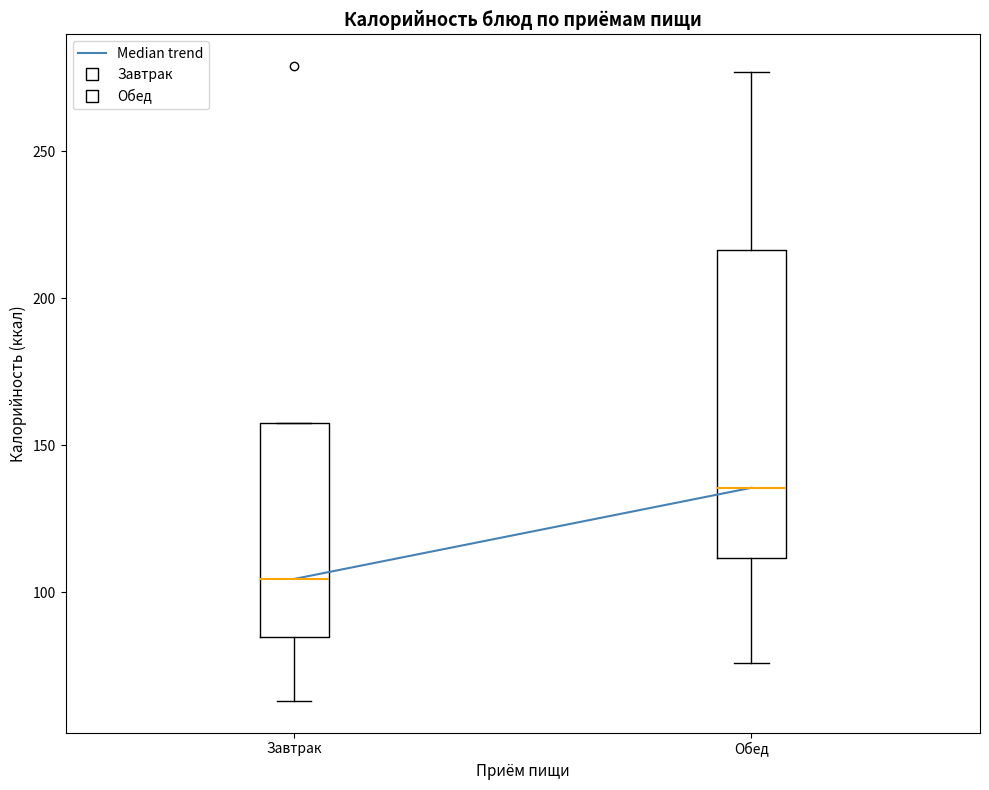

Comparing the boxes themselves (not the whiskers), which one is the tallest?

Обед